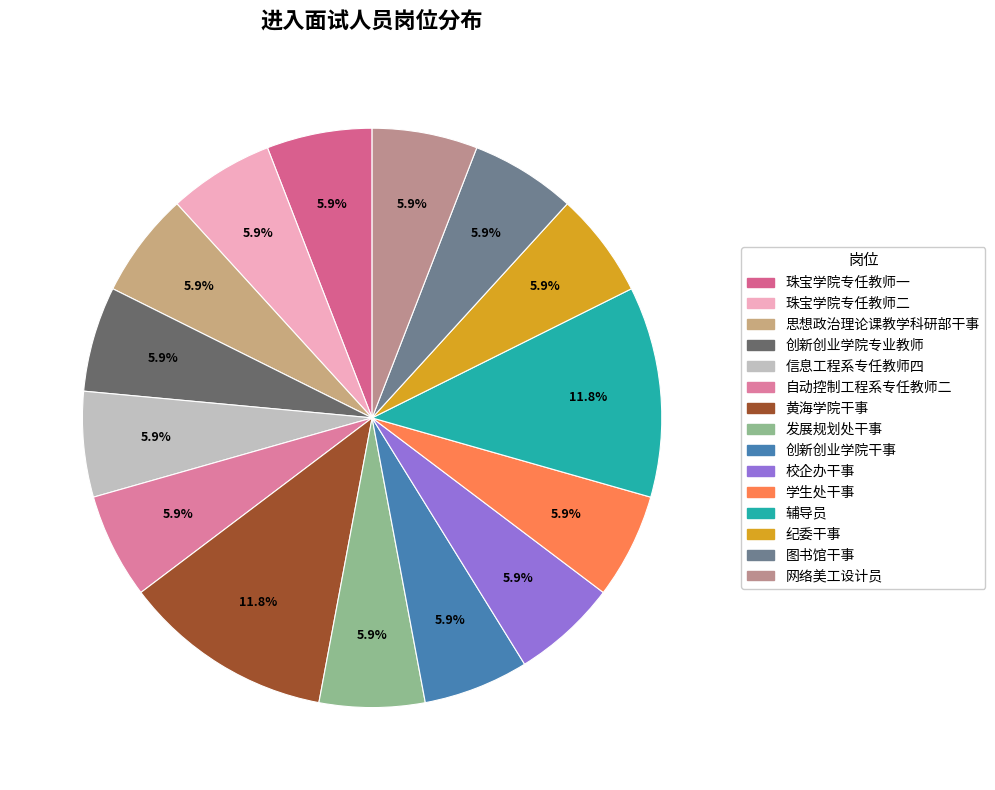

To the nearest percent, what is the combined percentage of 黄海学院干事 and 辅导员?

24%